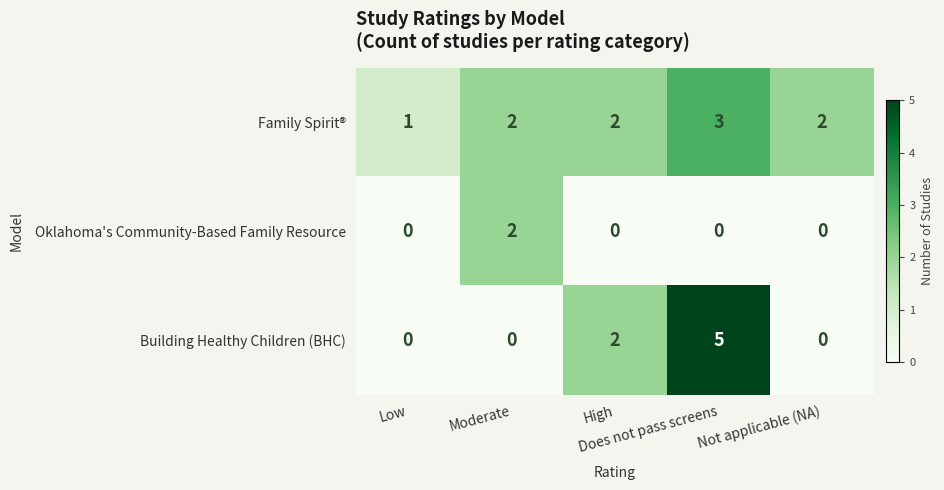

Between Low and Moderate, which series saw the biggest shift?

Oklahoma's Community-Based Family Resource